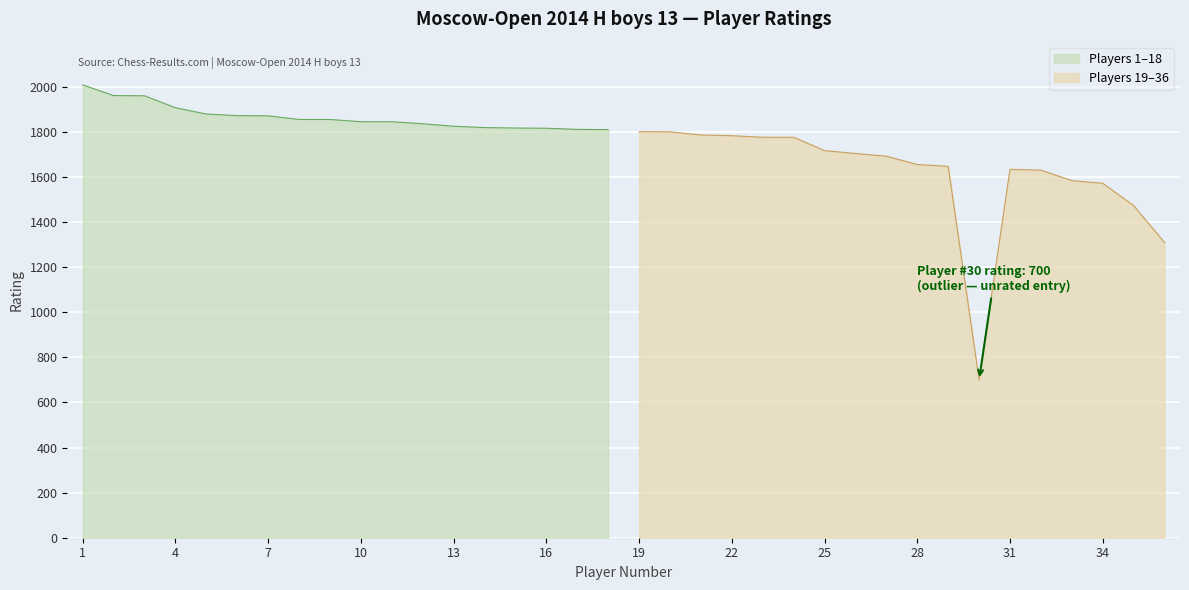

Where does the data first go above 1810?

1